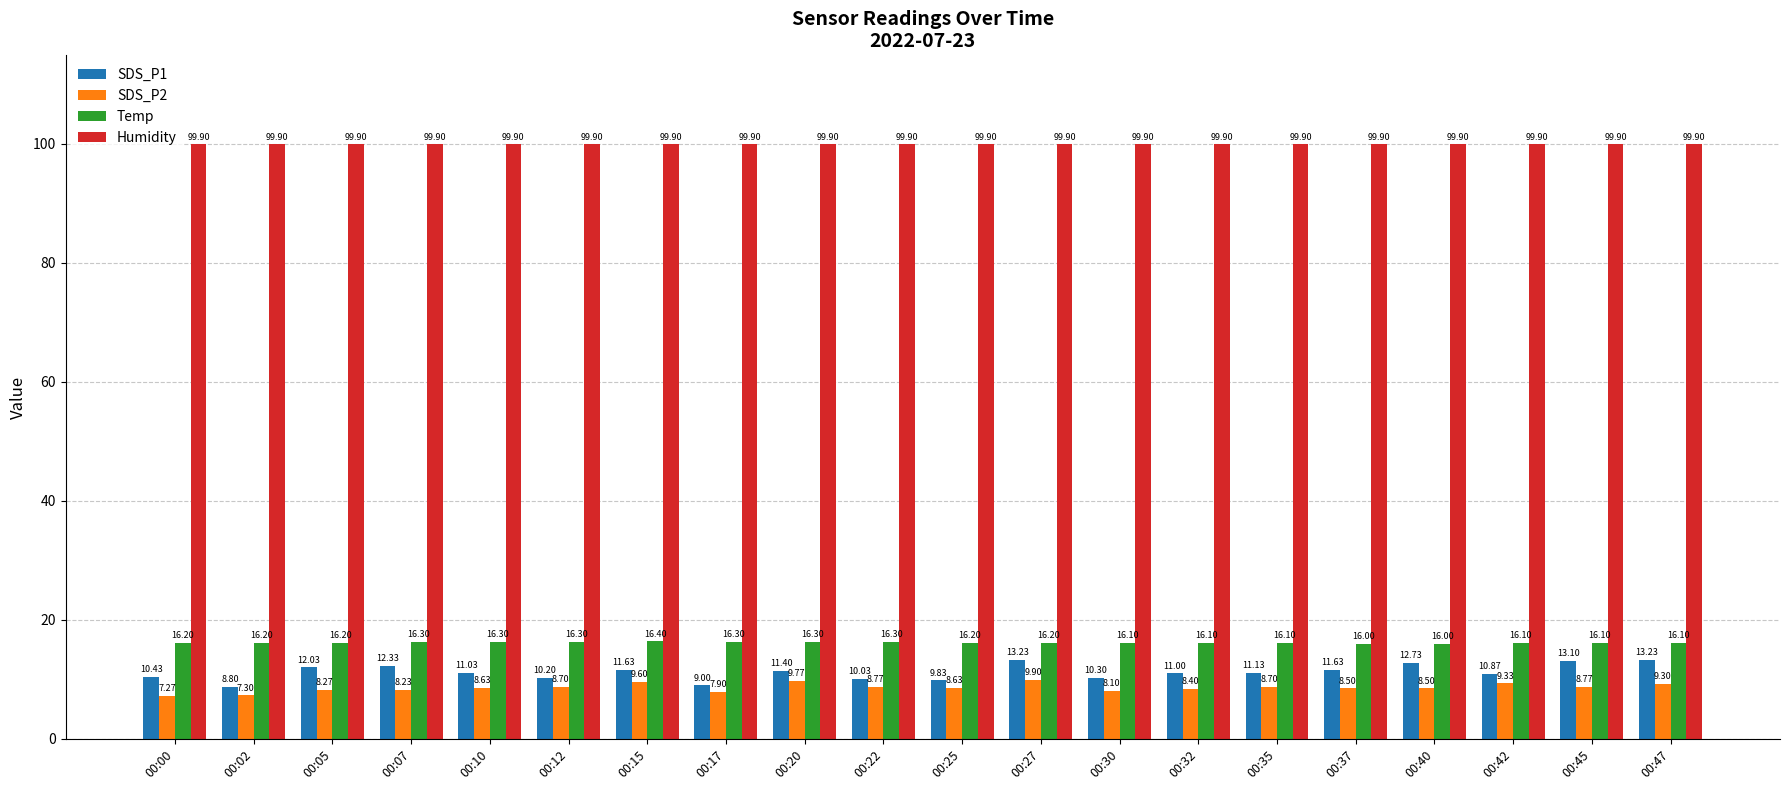

Reading left to right, what are all the values shown in this chart?

SDS_P1: 10.4	8.8	12.0	12.3	11.0	10.2	11.6	9.0	11.4	10.0	9.8	13.2	10.3	11.0	11.1	11.6	12.7	10.9	13.1	13.2
SDS_P2: 7.3	7.3	8.3	8.2	8.6	8.7	9.6	7.9	9.8	8.8	8.6	9.9	8.1	8.4	8.7	8.5	8.5	9.3	8.8	9.3
Temp: 16.2	16.2	16.2	16.3	16.3	16.3	16.4	16.3	16.3	16.3	16.2	16.2	16.1	16.1	16.1	16.0	16.0	16.1	16.1	16.1
Humidity: 99.9	99.9	99.9	99.9	99.9	99.9	99.9	99.9	99.9	99.9	99.9	99.9	99.9	99.9	99.9	99.9	99.9	99.9	99.9	99.9